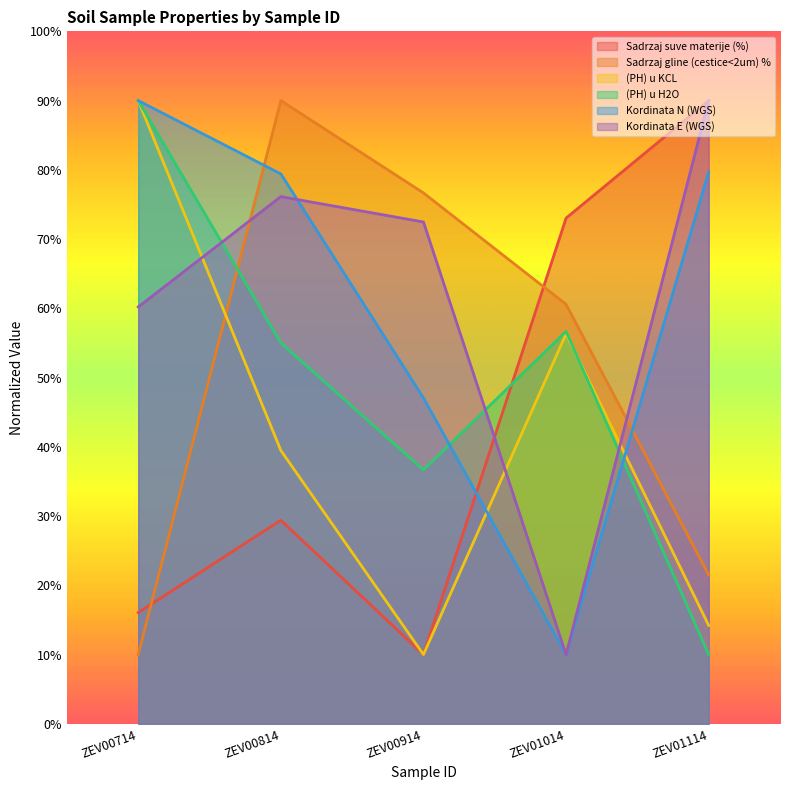

What is the difference between the highest and lowest values at ZEV01114?

80.0